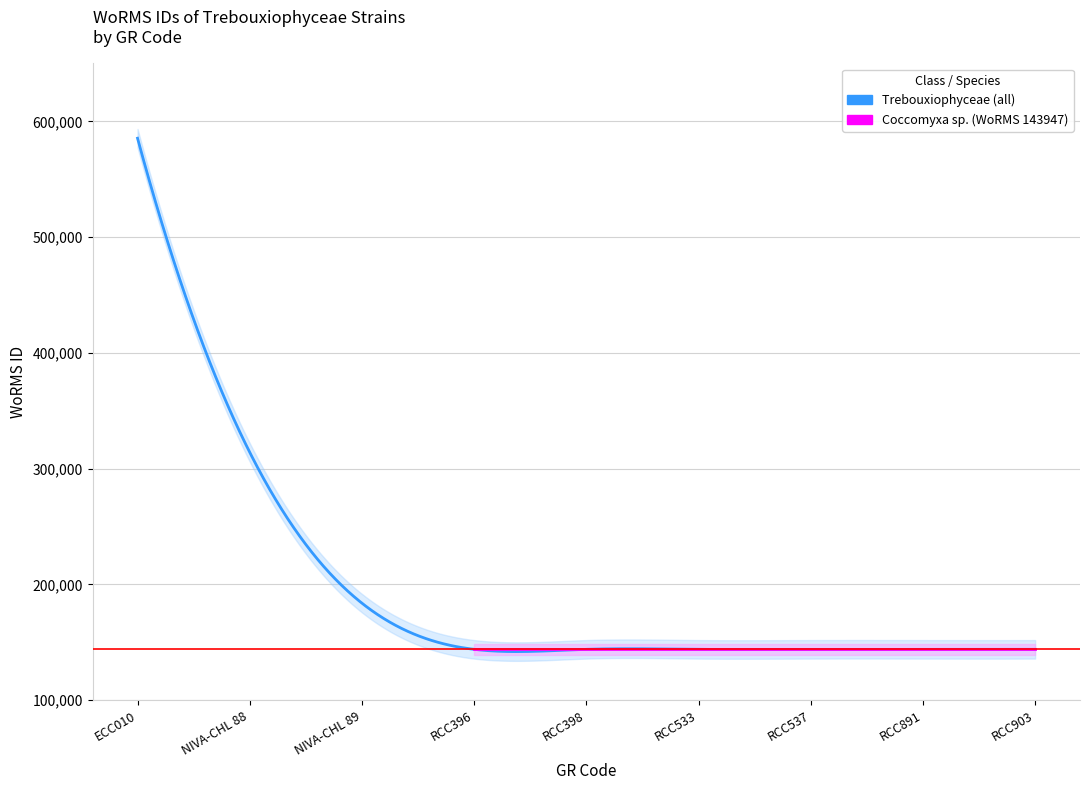

What is the label of the 2nd point from the right?

RCC891